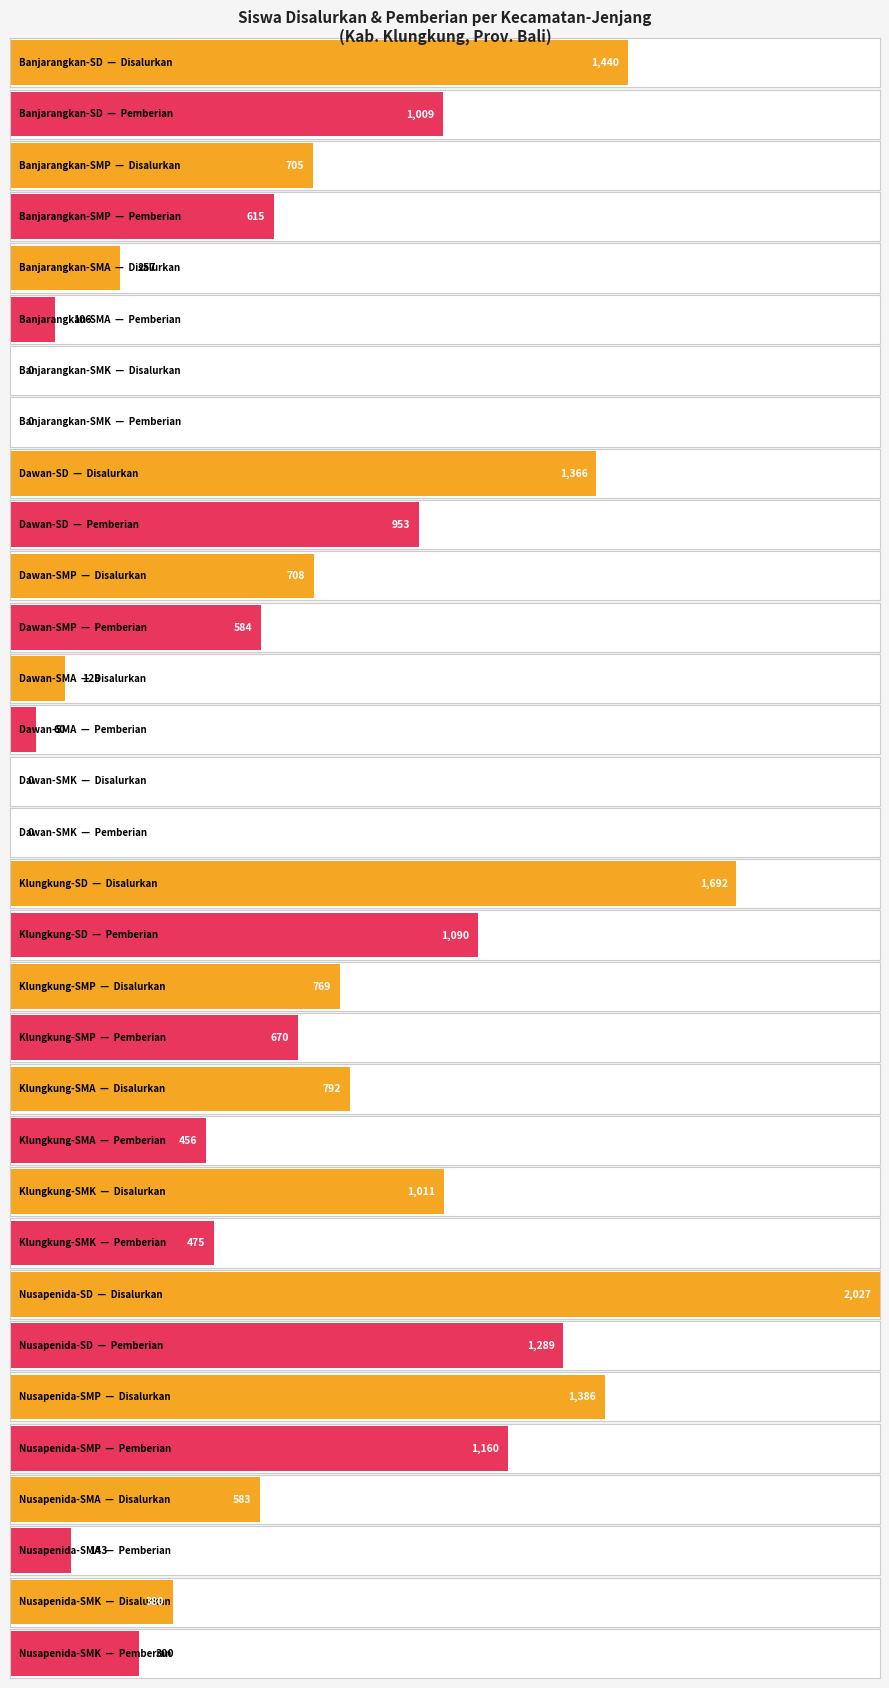

Count the number of categories in the chart.

16